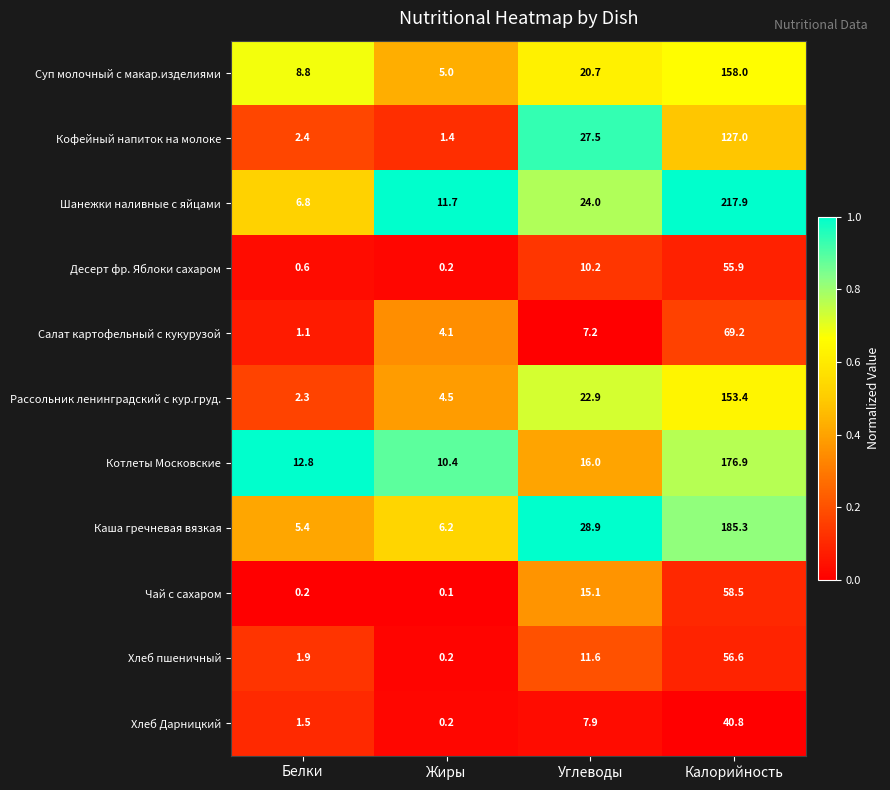

Count the number of data series in this chart.

11